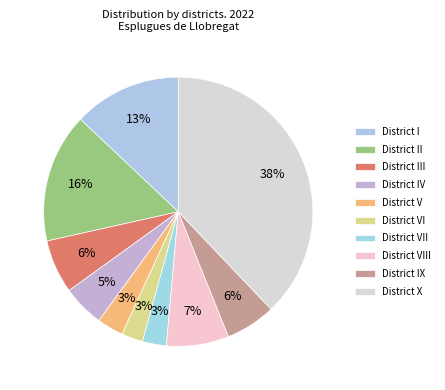

Is the sum of District I and District III greater than half?

No